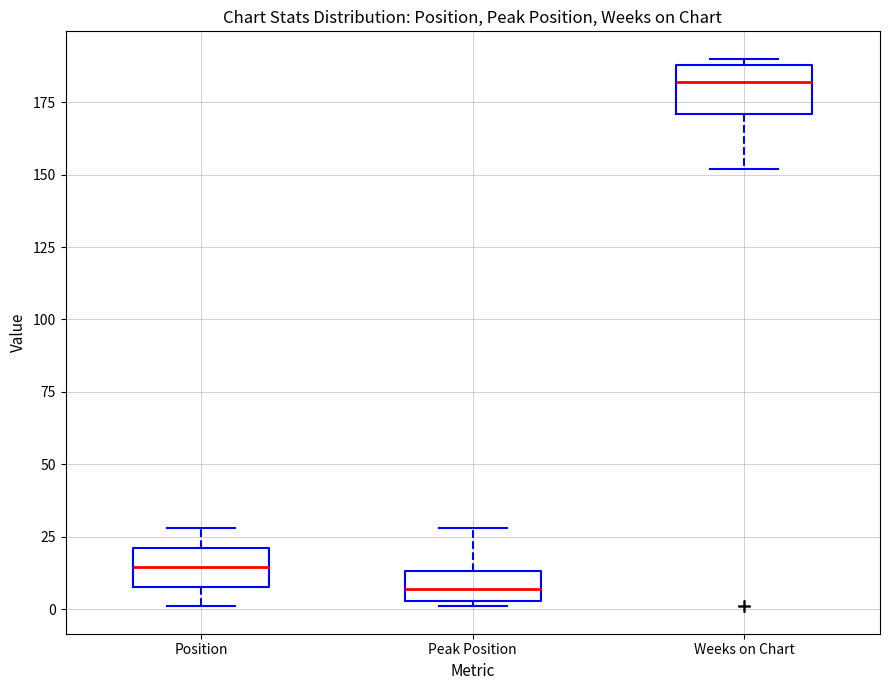

Reading left to right, transcribe this box plot: for each box, give where its median line is, the range the box spans, and where its two whiskers end, as read against the y-axis. The values are not printed on the chart, so give them approximately, as read against the axis.

Position: median 15, box 10 to 20, whiskers 0 to 30
Peak Position: median 5 (inside the box), box 5 to 15, whiskers 0 to 30
Weeks on Chart: median 180, box 170 to 190, whiskers 150 to 190 (just above the box's upper edge)